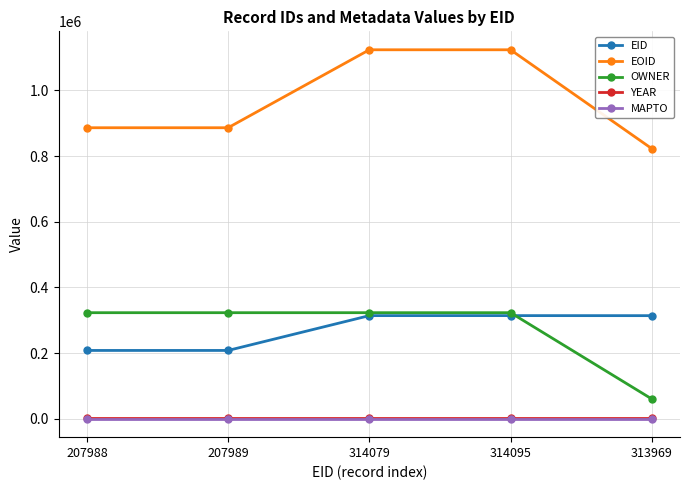

What is the label of the 5th point from the left?

313969